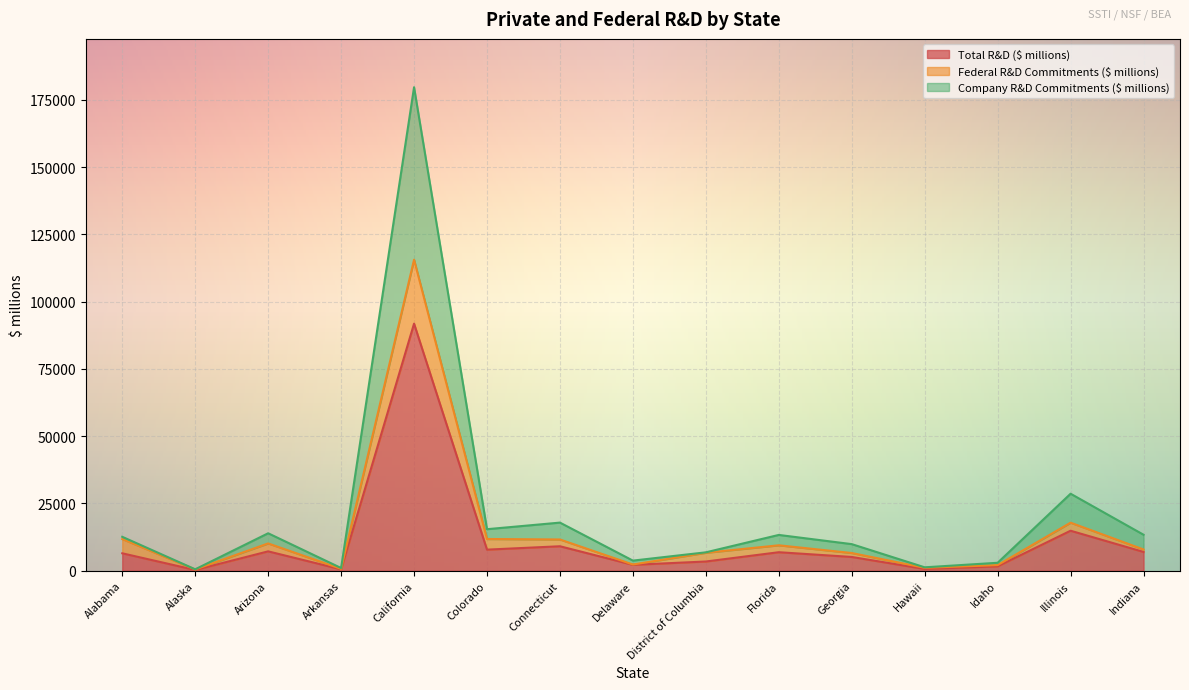

True or false: Federal R&D Commitments ($ millions) and Total R&D ($ millions) cross at least once.

False